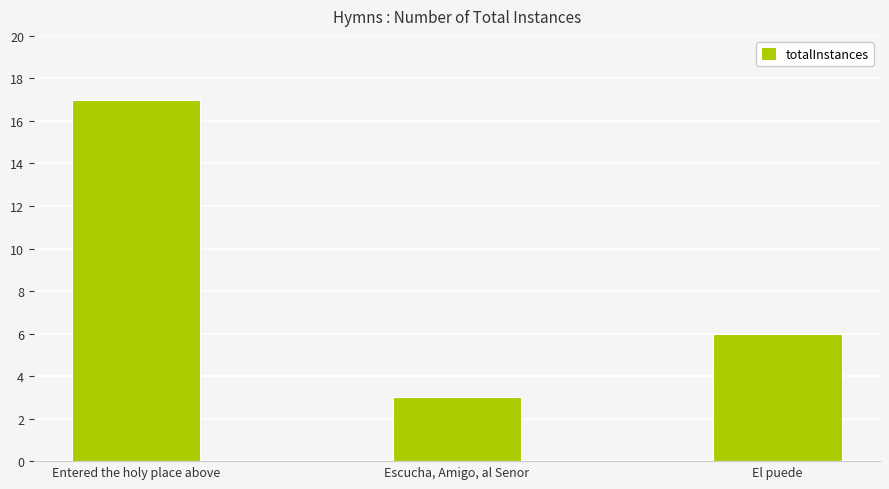

The value at El puede is 2. True or false?

False